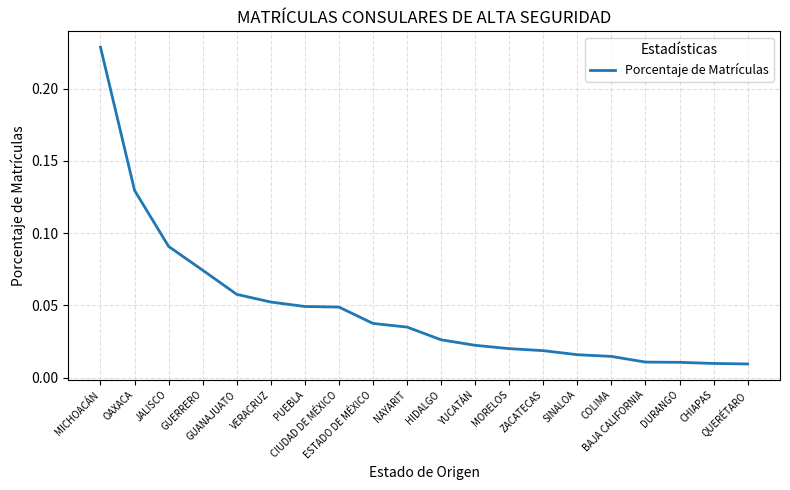

How many lines are shown in the chart?

1